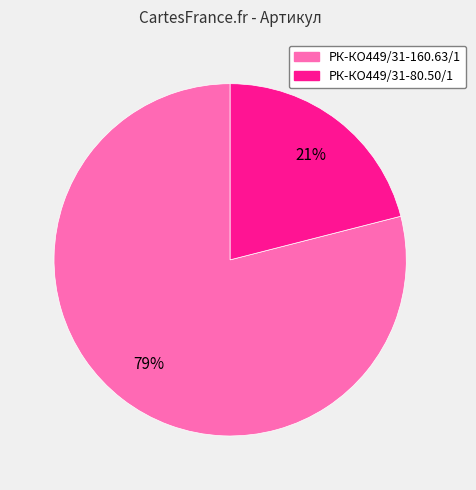

To the nearest percent, what is the difference between the largest and smallest slice percentages?

58%